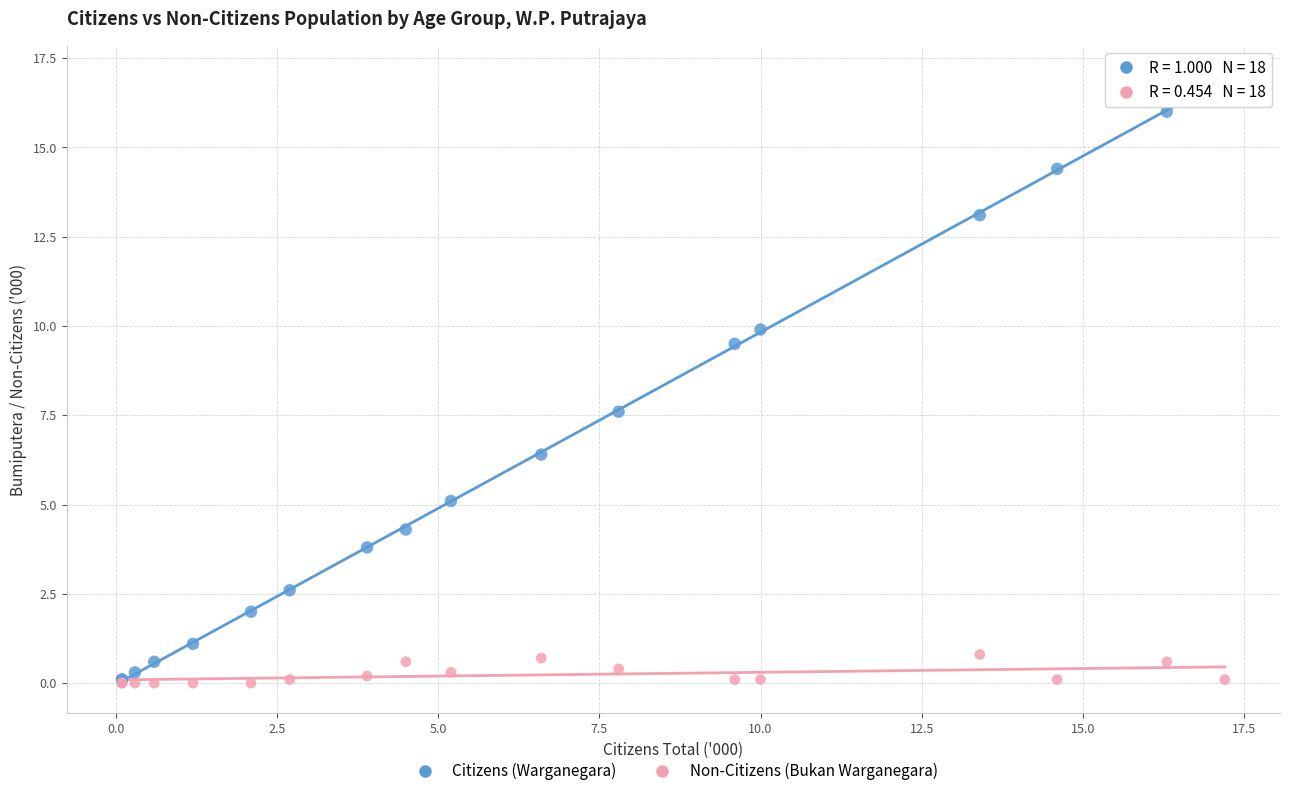

Across all series, what Y value is closest to 8?

7.6